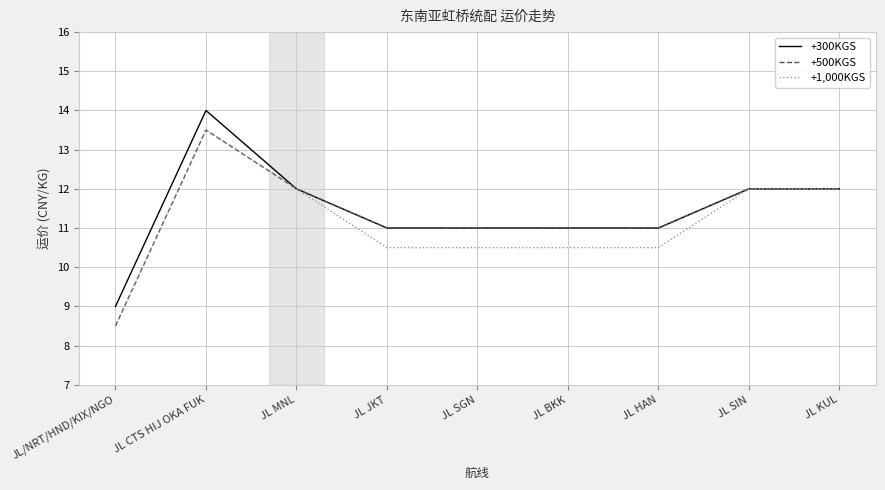

What is the sum of all +300KGS values?

103.0